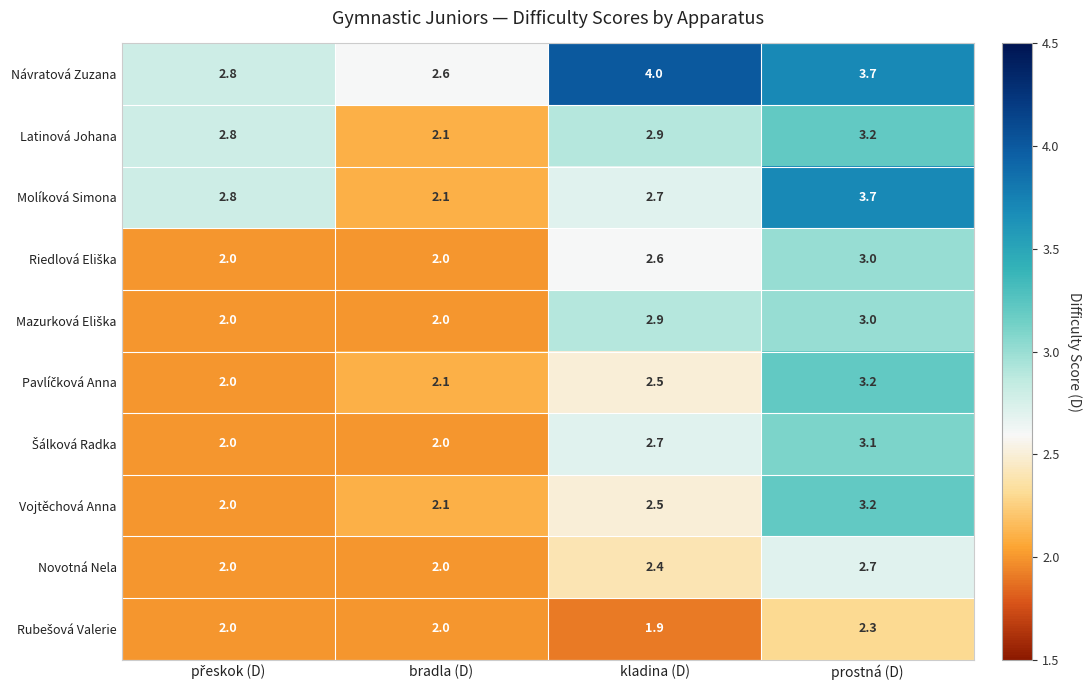

Which series has the largest range (max minus min)?

Molíková Simona